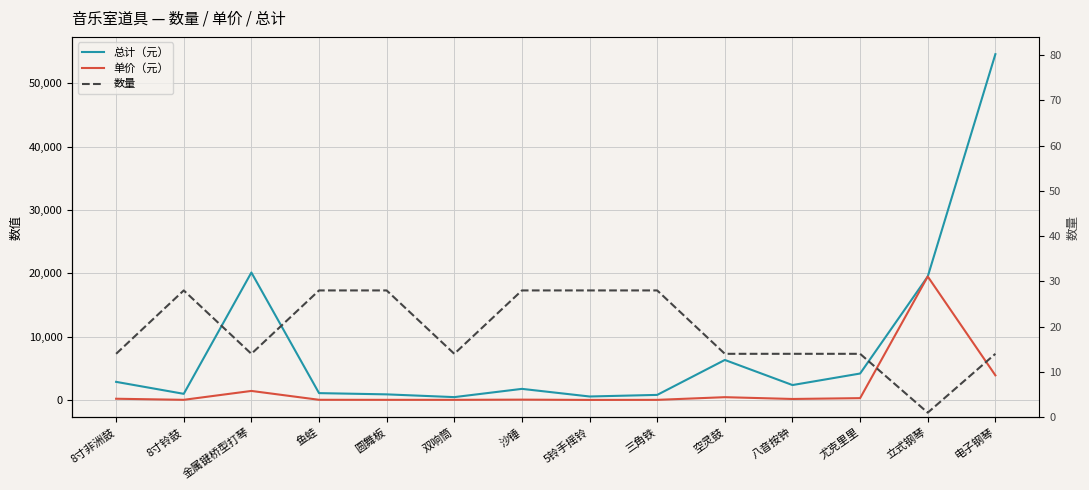

What is the difference between the highest and lowest values at 圆舞板?

868